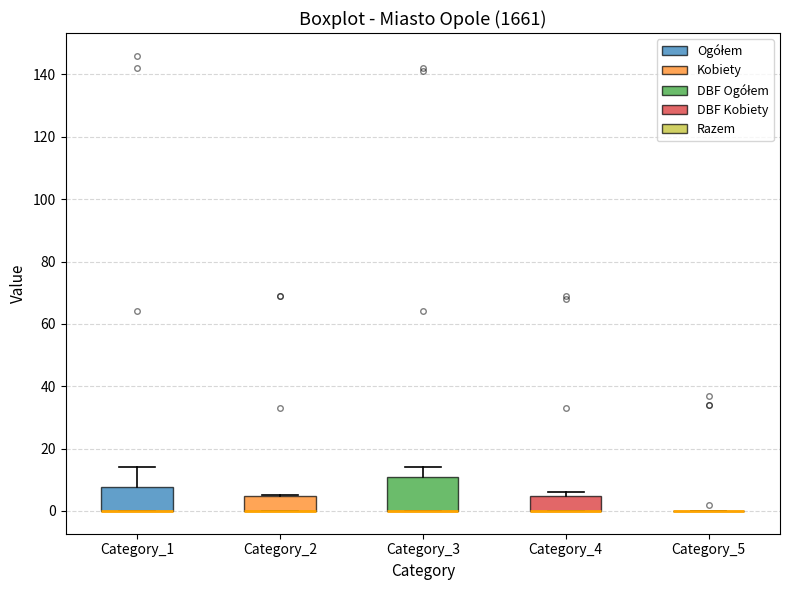

Reading left to right, transcribe this box plot: for each box, give where its median line is, the range the box spans, and where its two whiskers end, as read against the y-axis. The values are not printed on the chart, so give them approximately, as read against the axis.

Category_1: median 0 (drawn on the box's lower edge), box 0 to 8, whiskers 0 to 14
Category_2: median 0 (drawn on the box's lower edge), box 0 to 4, whiskers 0 to 6
Category_3: median 0 (drawn on the box's lower edge), box 0 to 10, whiskers 0 to 14
Category_4: median 0 (drawn on the box's lower edge), box 0 to 4, whiskers 0 to 6
Category_5: box collapsed to a line at 0, whiskers 0 to 0